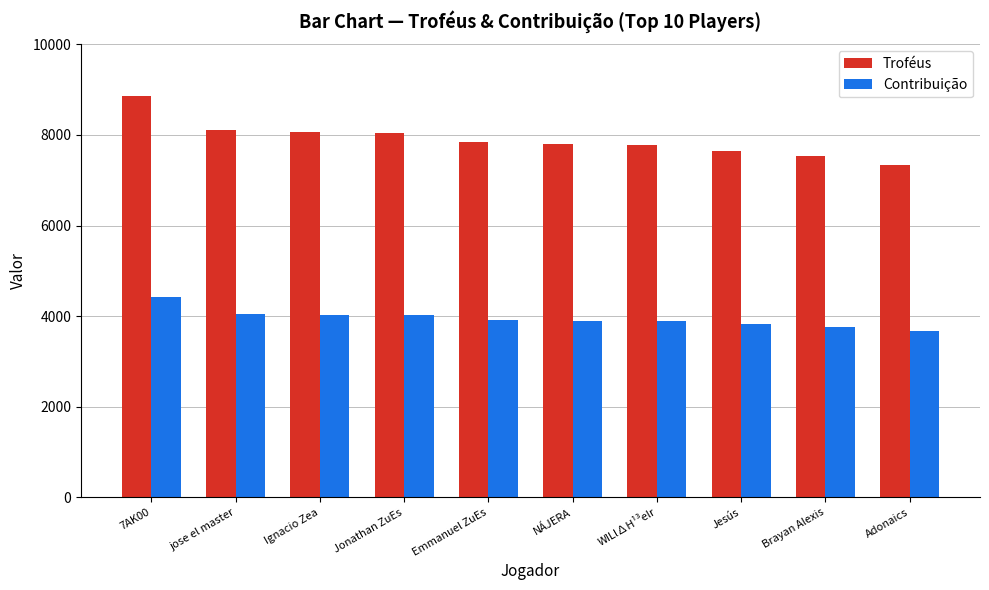

Read the Contribuição value at jose el master, to the nearest 10.

4060